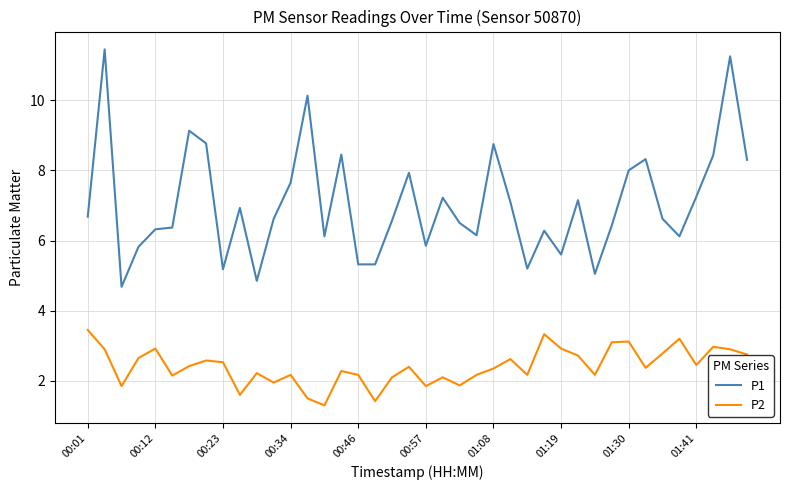

True or false: P1 and P2 intersect in this chart.

False